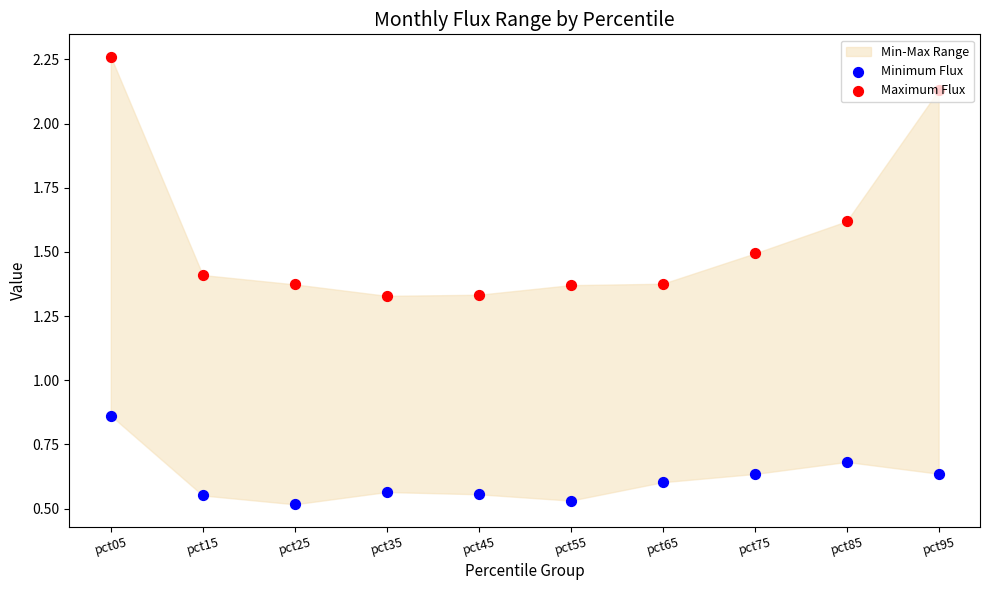

Which series has the widest spread of Y values?

Maximum Flux